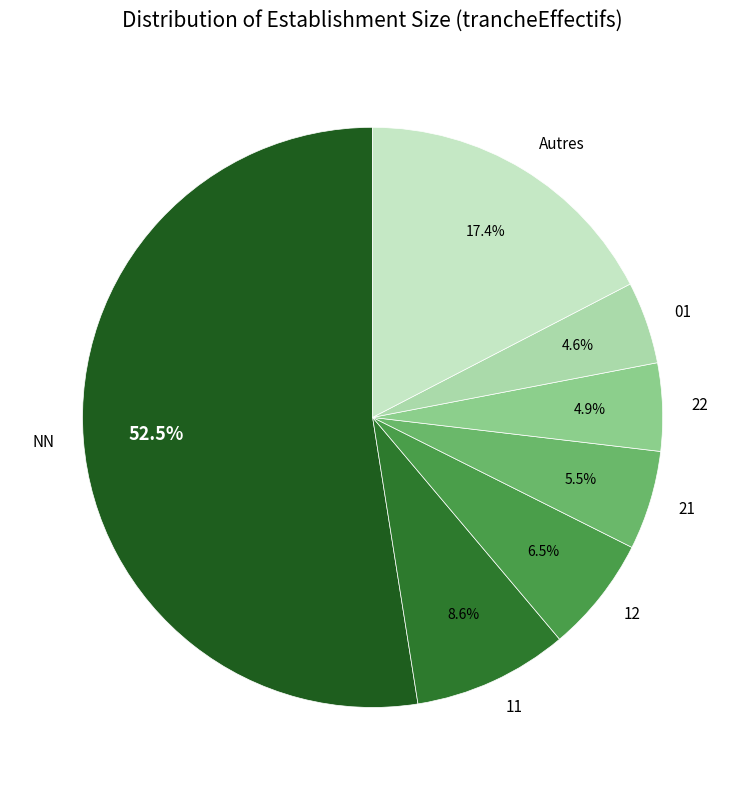

Is there a majority slice in this chart?

Yes